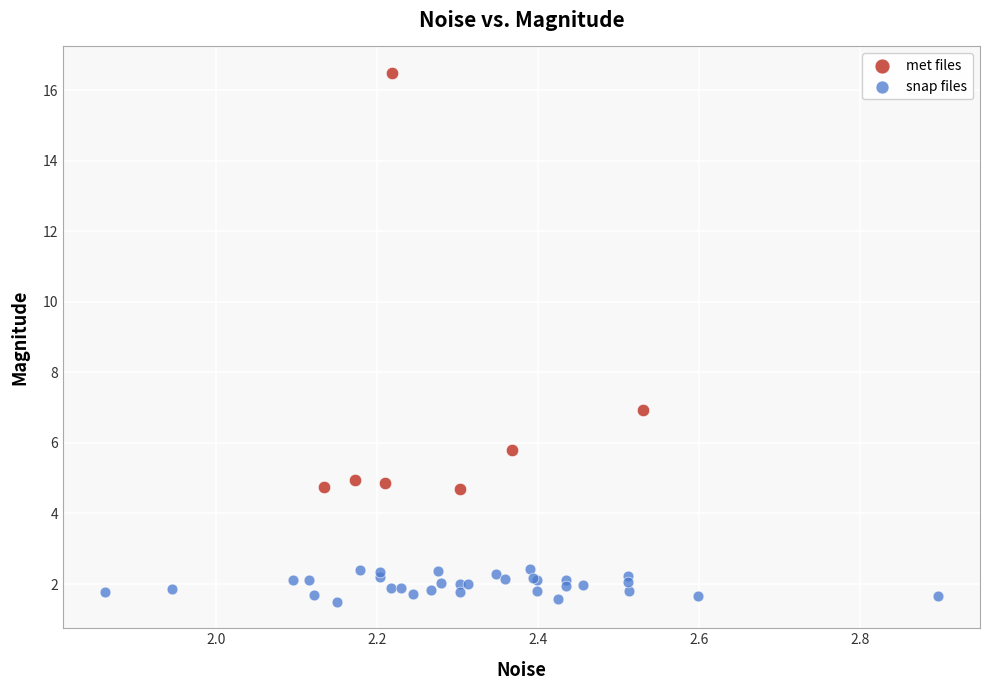

Which series has the largest Y range (max minus min)?

met files